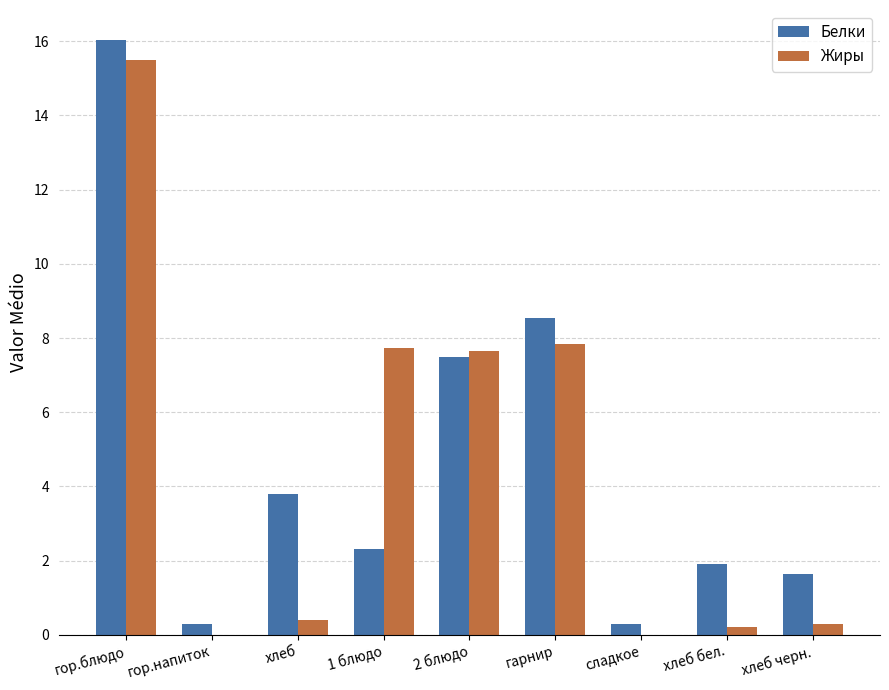

What is the sum of all Жиры values?

39.6